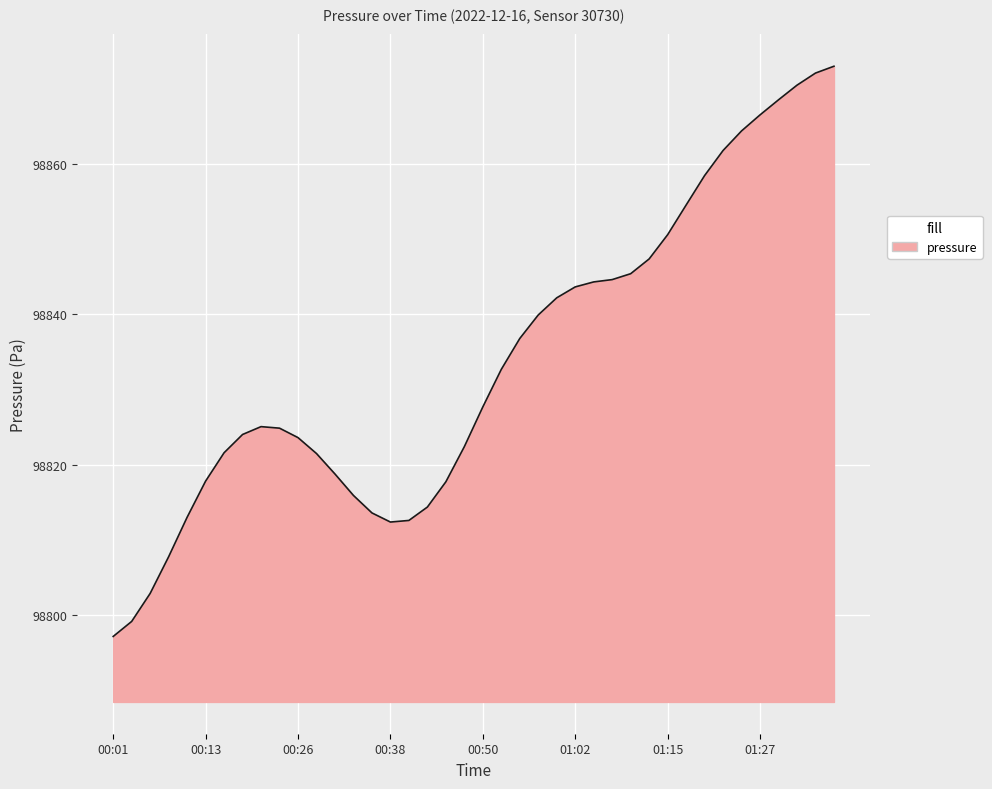

What is the difference between the maximum and minimum values?

75.7